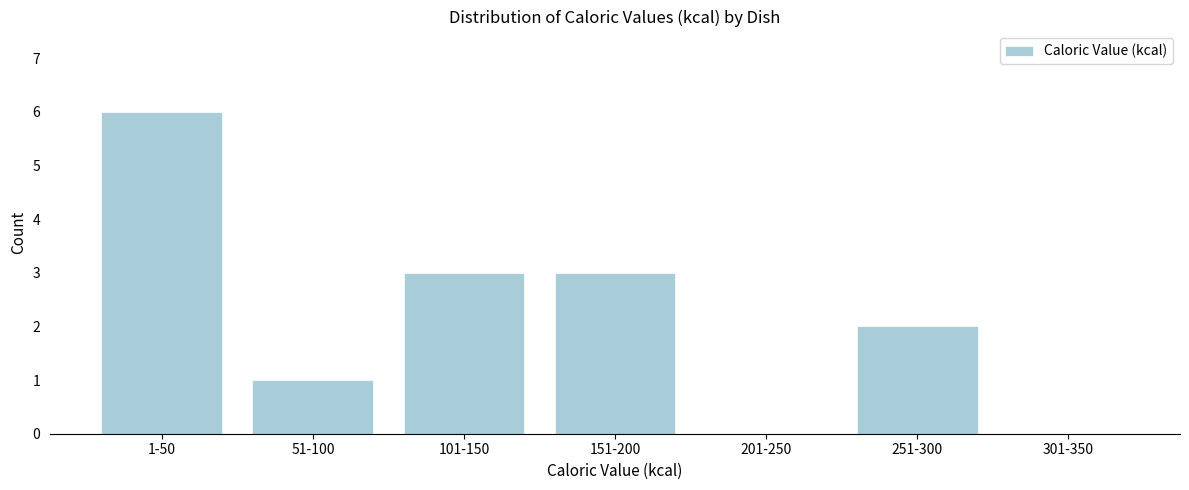

Reading right to left, extract all data points from this chart.

301-350=0	251-300=2	201-250=0	151-200=3	101-150=3	51-100=1	1-50=6